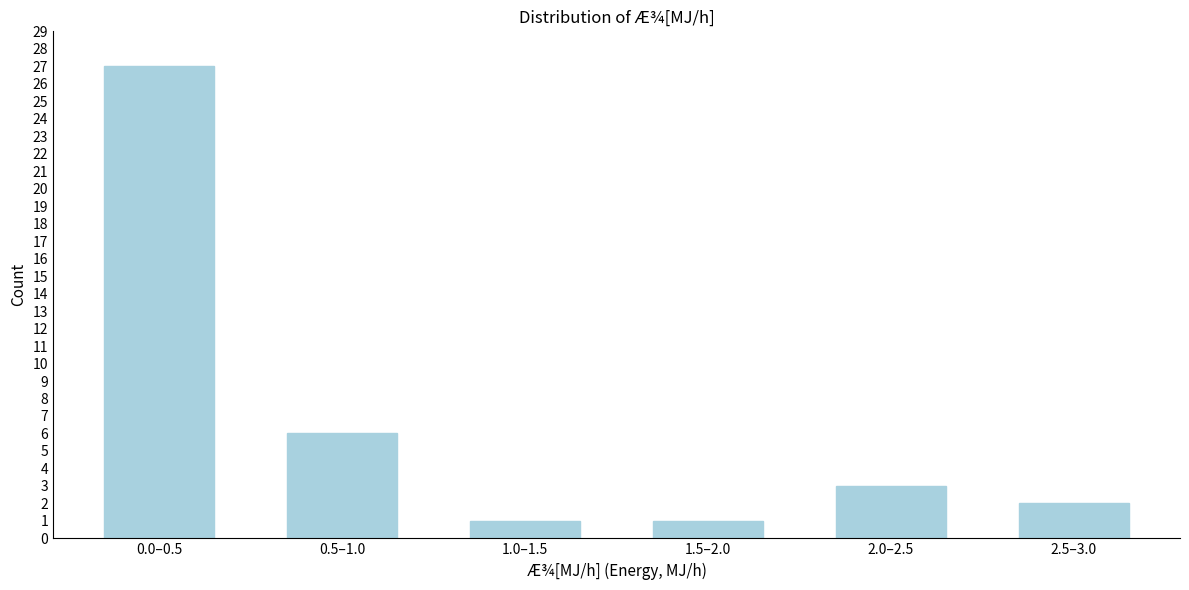

Reading left to right, extract all data points from this chart.

0.0–0.5=27	0.5–1.0=6	1.0–1.5=1	1.5–2.0=1	2.0–2.5=3	2.5–3.0=2